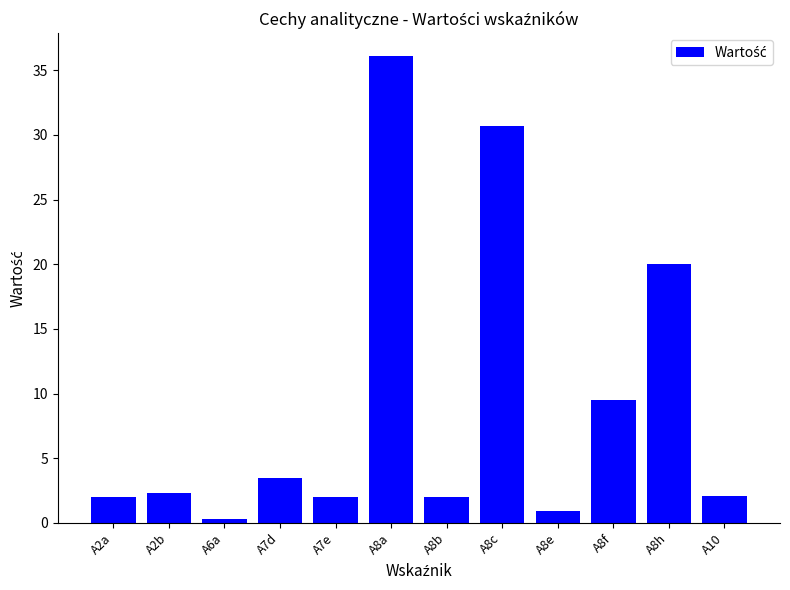

The chart shows a value of 2.0 at A2a. True or false?

True